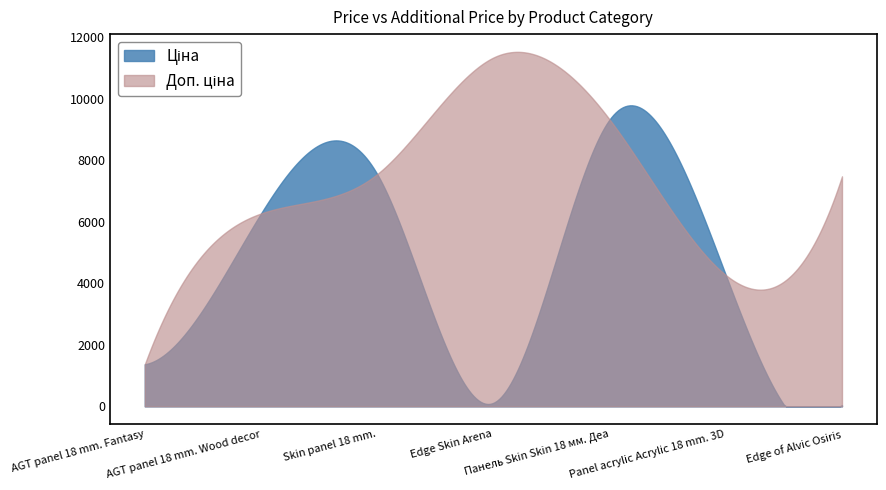

List the series in order of their peak value, lowest first.

Ціна, Доп. ціна